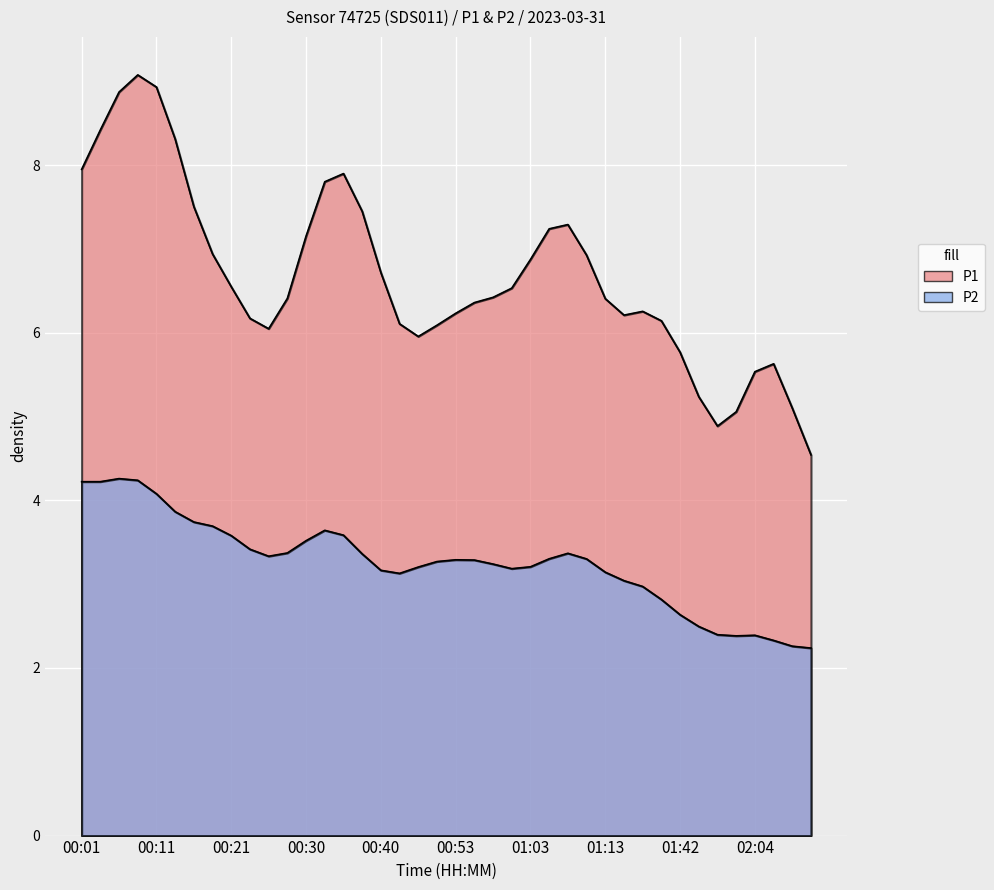

Read the P1 value at 01:34.

6.1